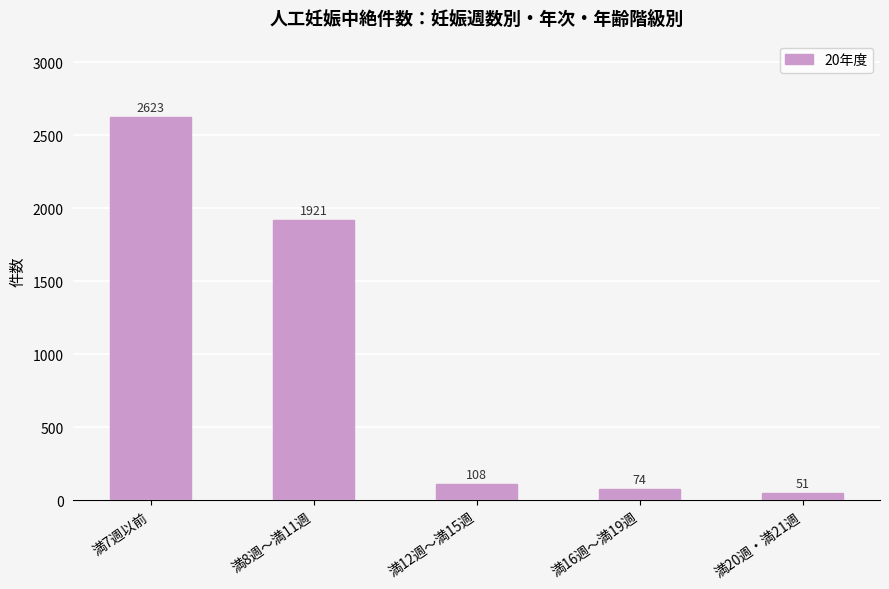

Which has a higher value, 満16週～満19週 or 満20週・満21週?

満16週～満19週